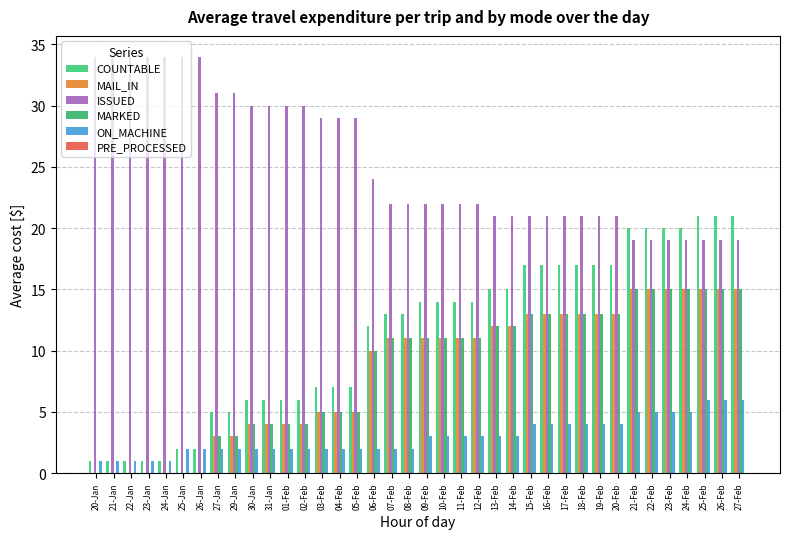

Which has a higher value, 22-Jan or 05-Feb?

05-Feb